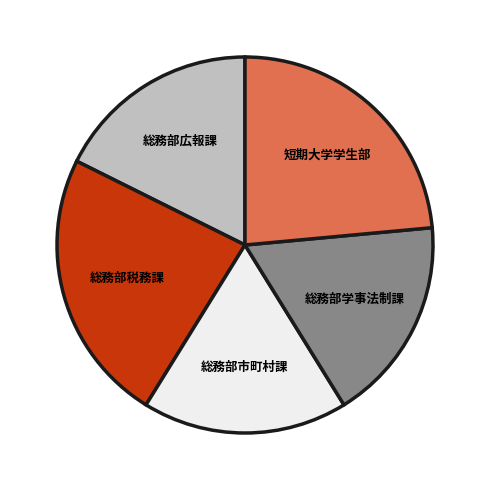

Which has a higher value, 総務部市町村課 or 短期大学学生部?

短期大学学生部